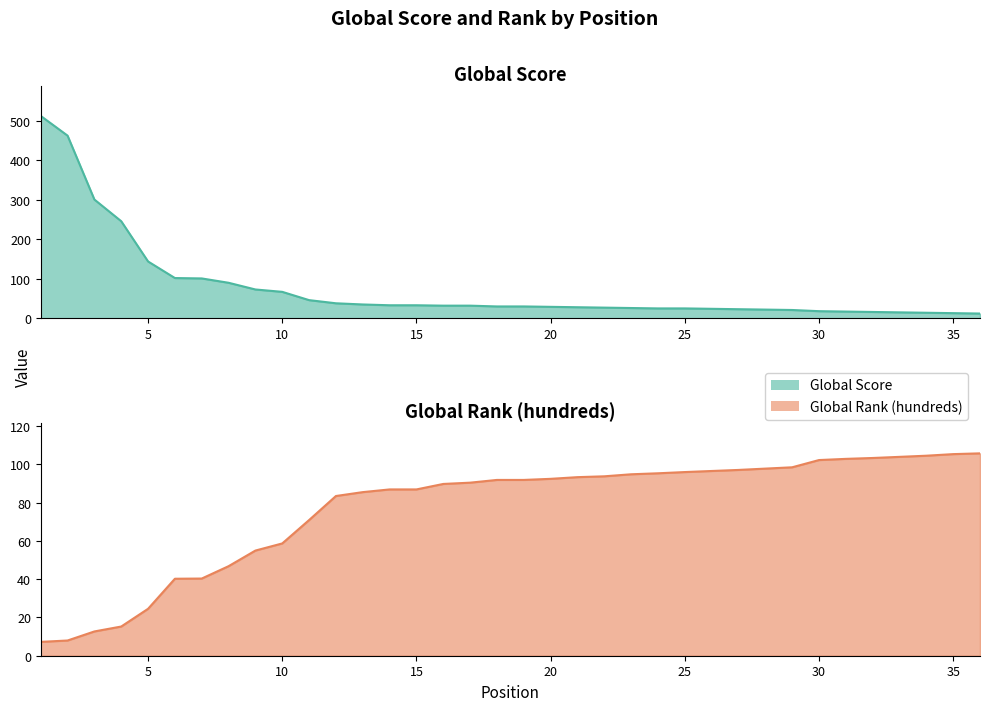

How many intersections are there between Global Rank (hundreds) and Global Score?

1